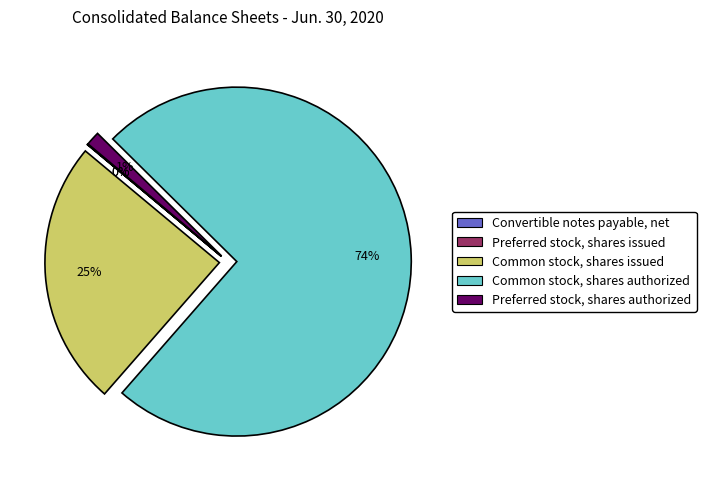

Which category accounts for the majority?

Common stock, shares authorized